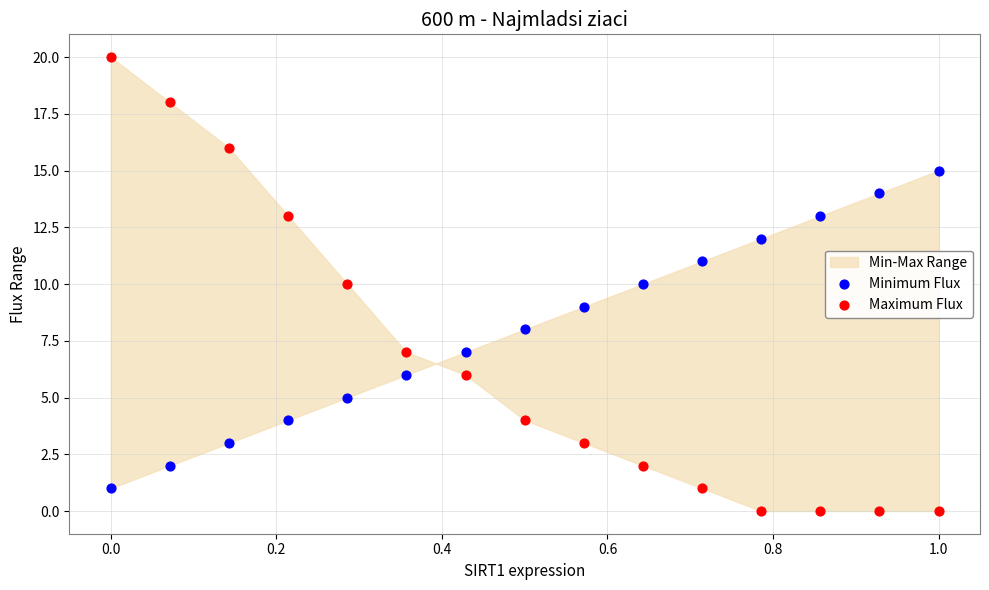

Which series reaches the maximum Y coordinate?

Maximum Flux